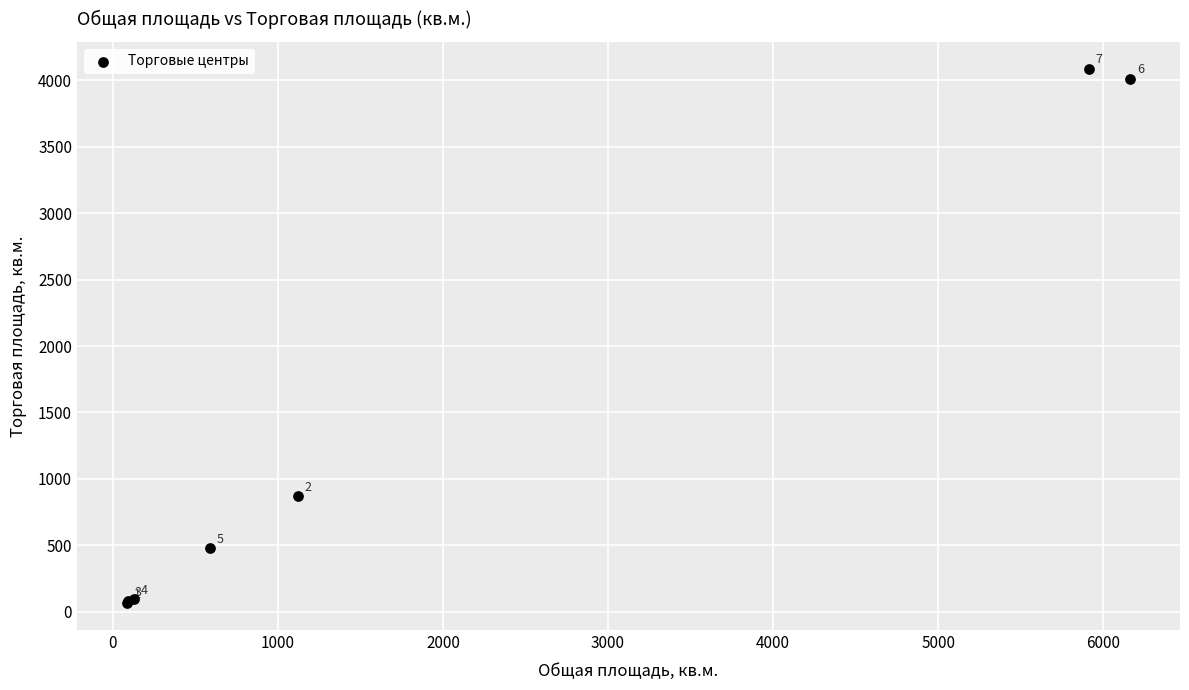

What Y value in the scatter plot is closest to 2075?

870.0